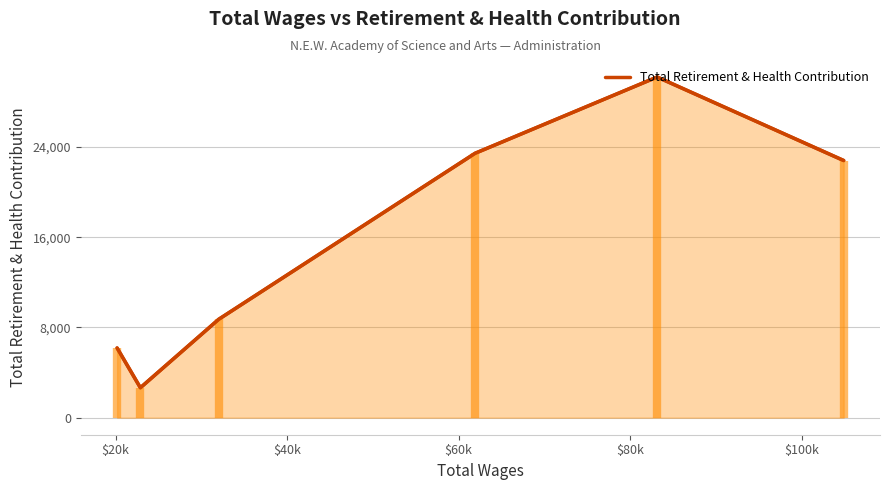

True or false: the data shows 4593 at $20k.

False